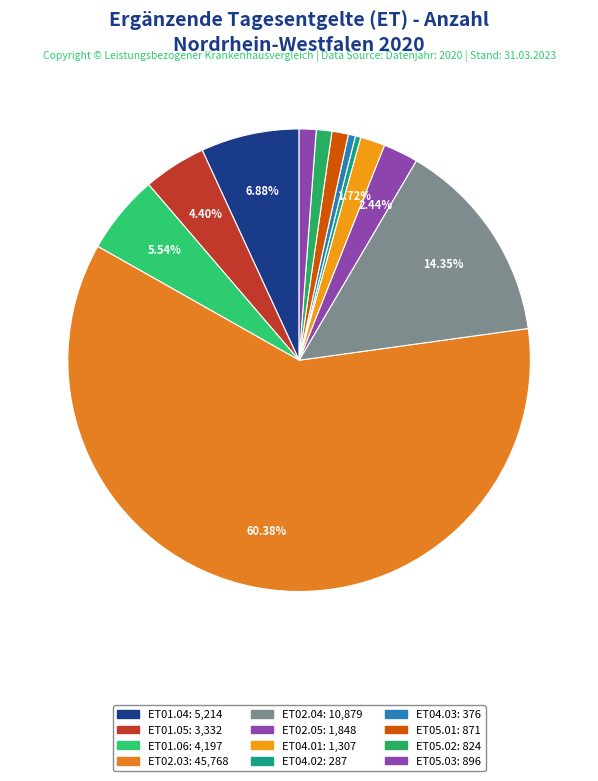

Which slice represents more than half of the pie?

ET02.03